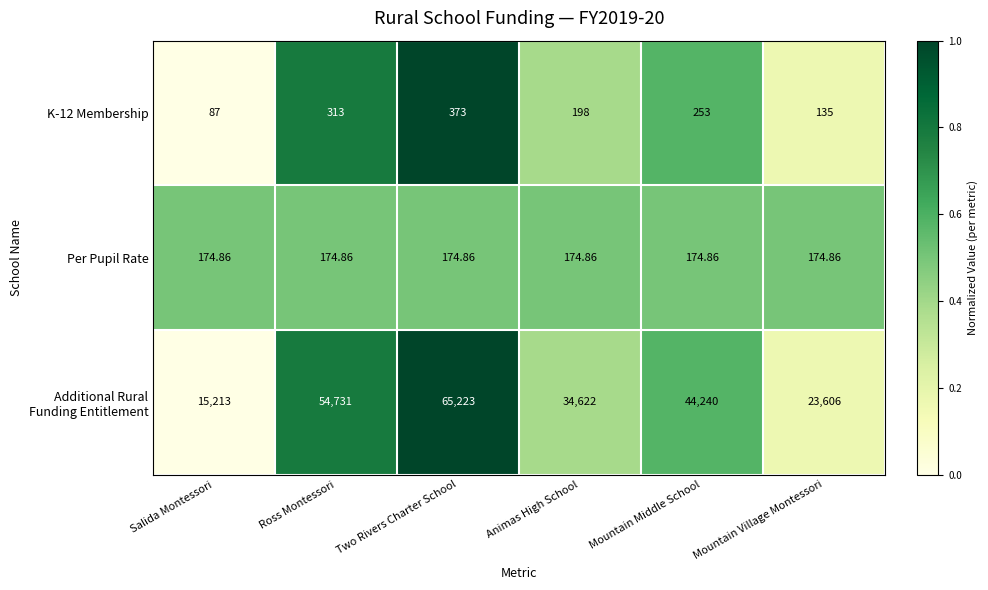

Which category has the highest value across all series?

Two Rivers Charter School